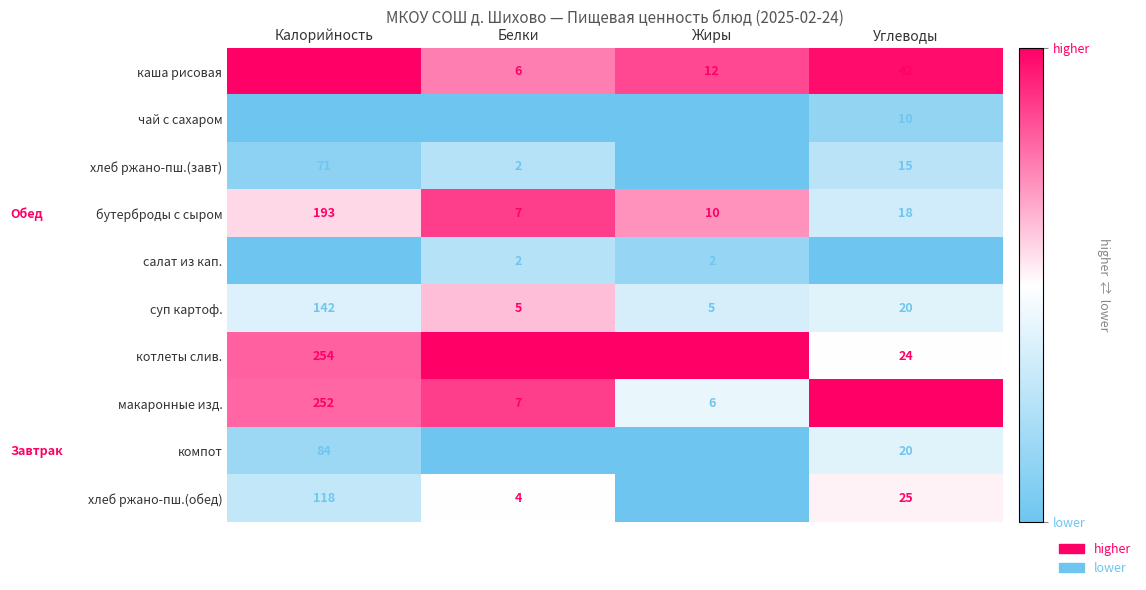

What is the spread (max minus min) of values at Калорийность?

264